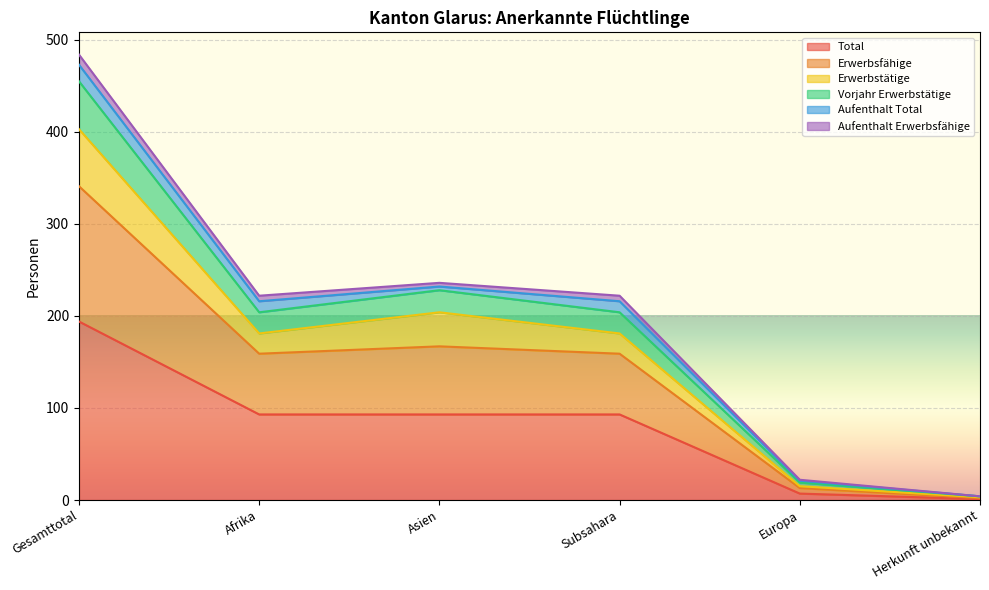

At which label is Vorjahr Erwerbstätige closest to 244?

Asien